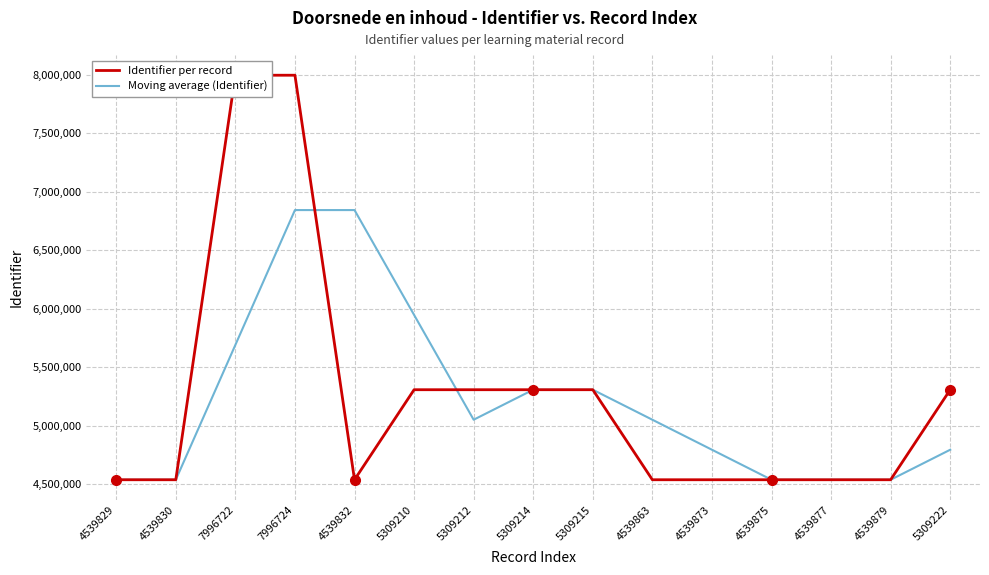

At how many categories does at least one series exceed 7324733?

2